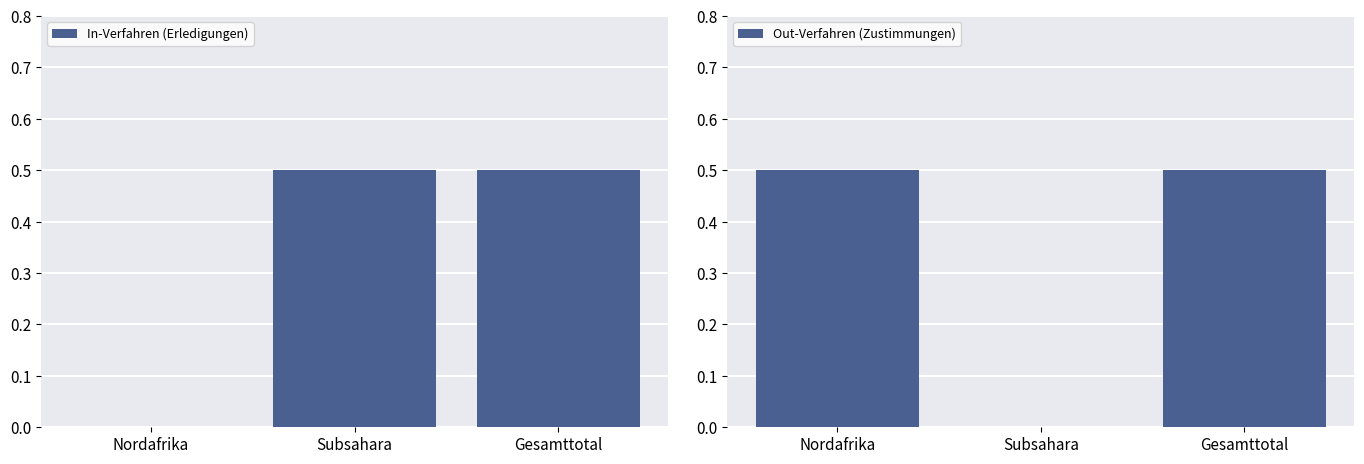

How many positive values does the In-Verfahren (Erledigungen) series have?

2